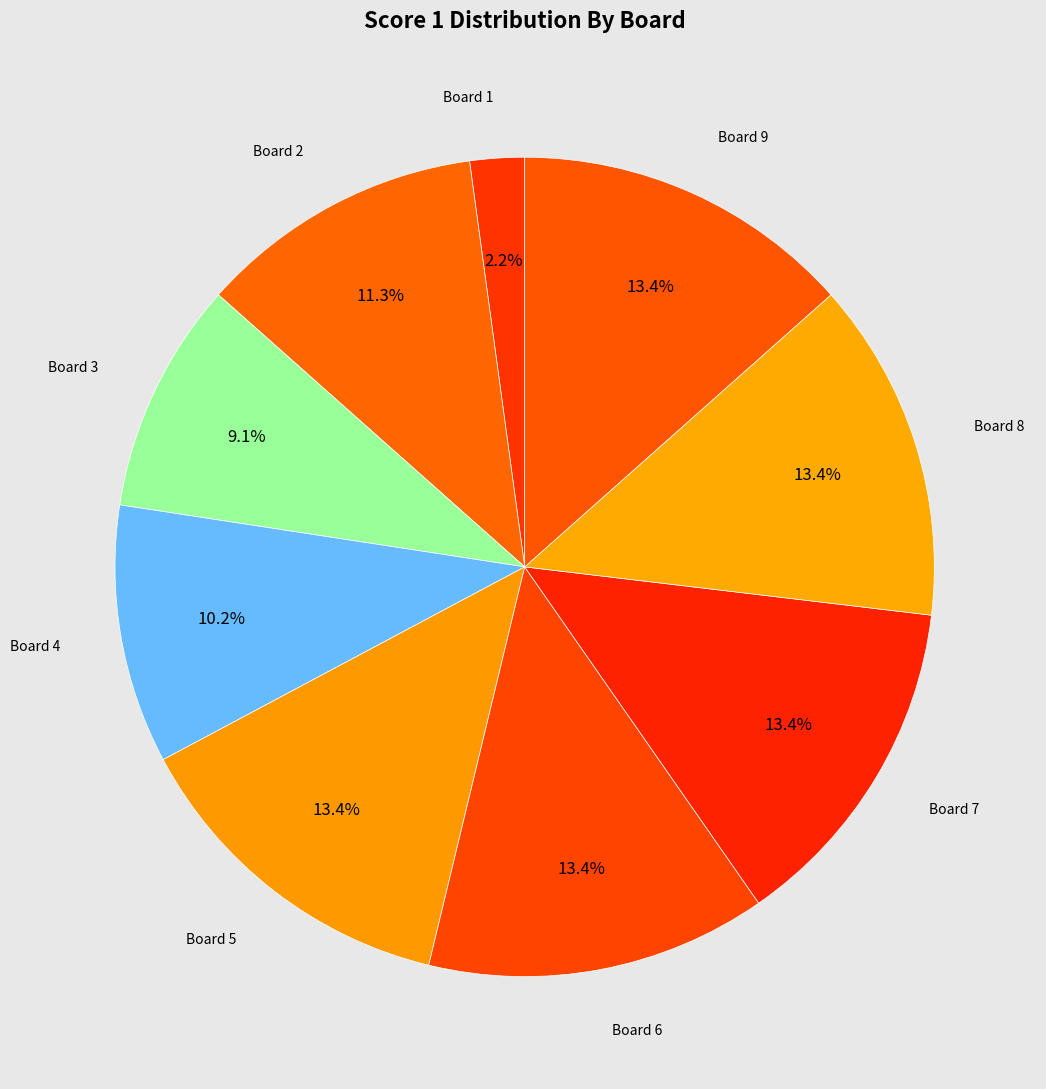

To the nearest percent, what is the difference between the largest and smallest slice percentages?

11%